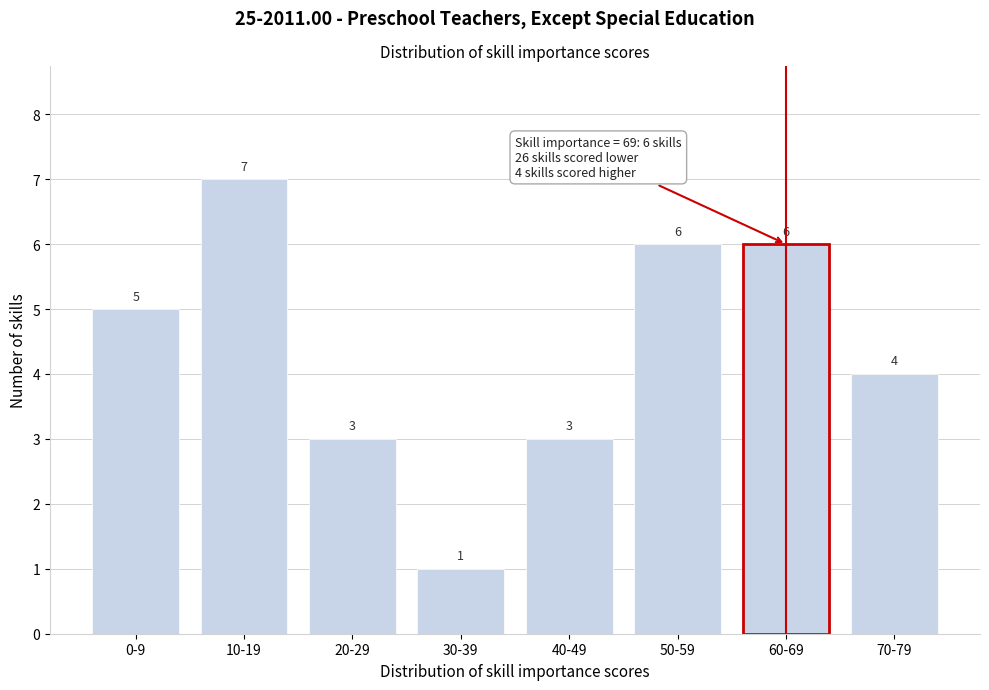

Reading right to left, extract all data points from this chart.

70-79=4	60-69=6	50-59=6	40-49=3	30-39=1	20-29=3	10-19=7	0-9=5